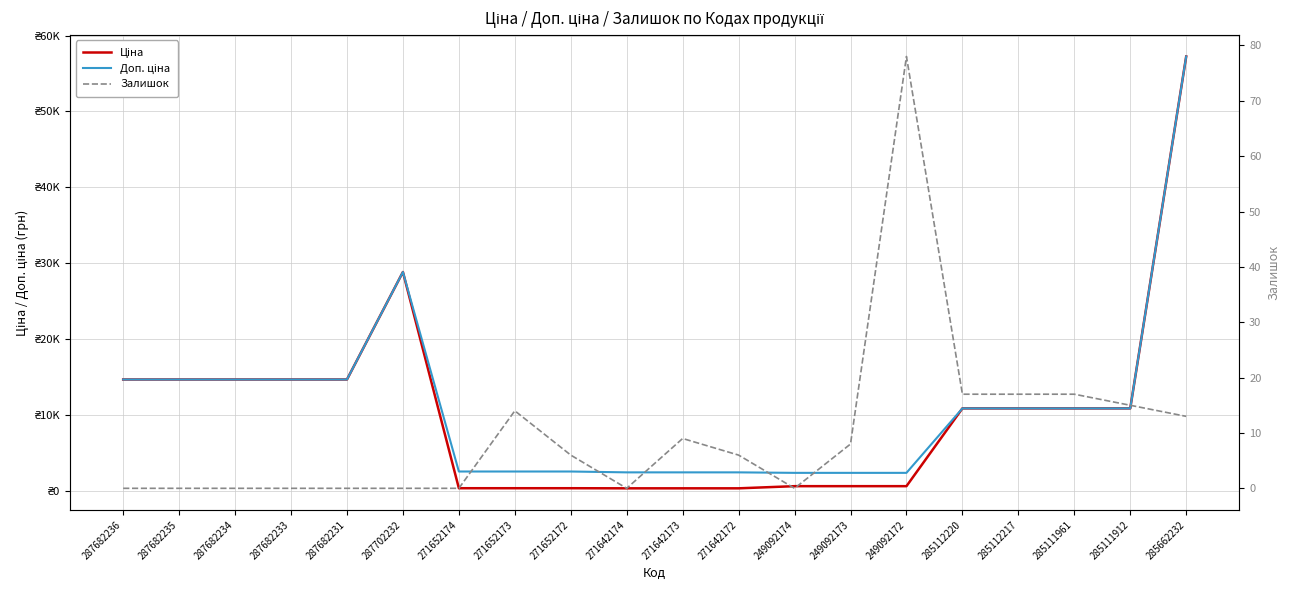

What is the difference between the highest and lowest values at 287682234?

14649.6